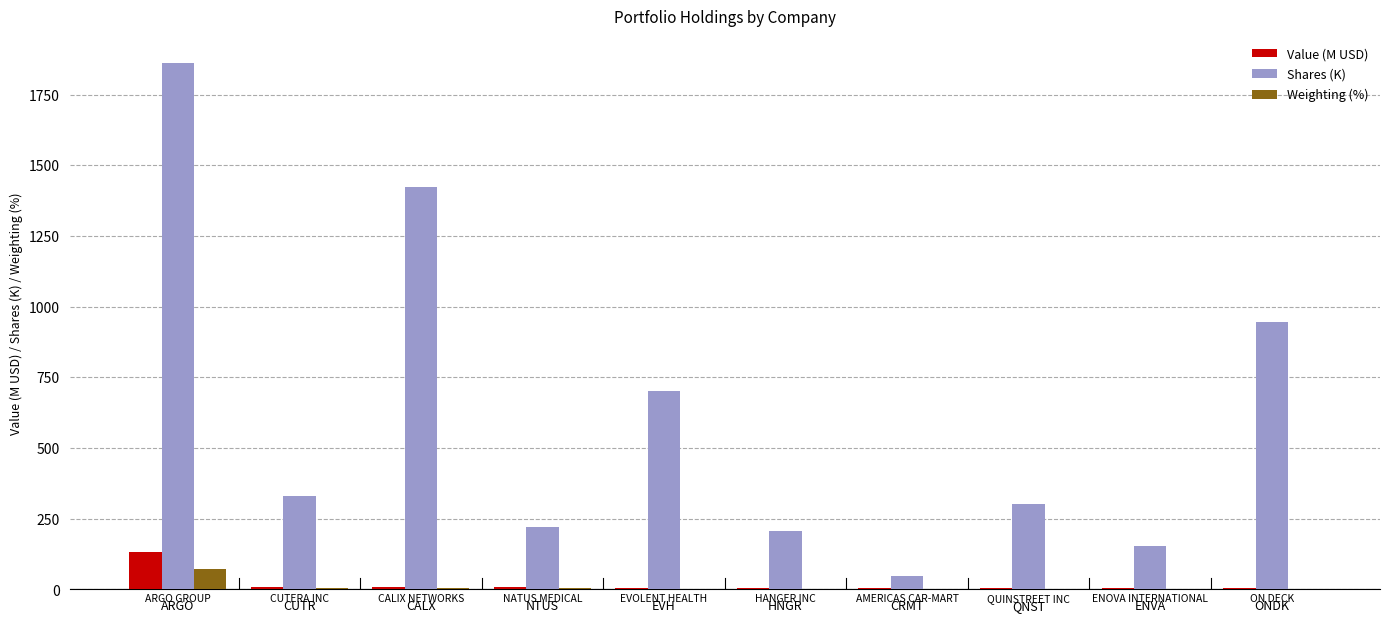

Which series has the widest spread of values?

Shares (K)